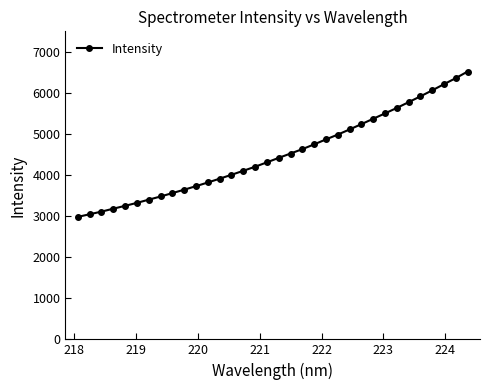

What is the difference between the second highest and minimum values?

3383.8